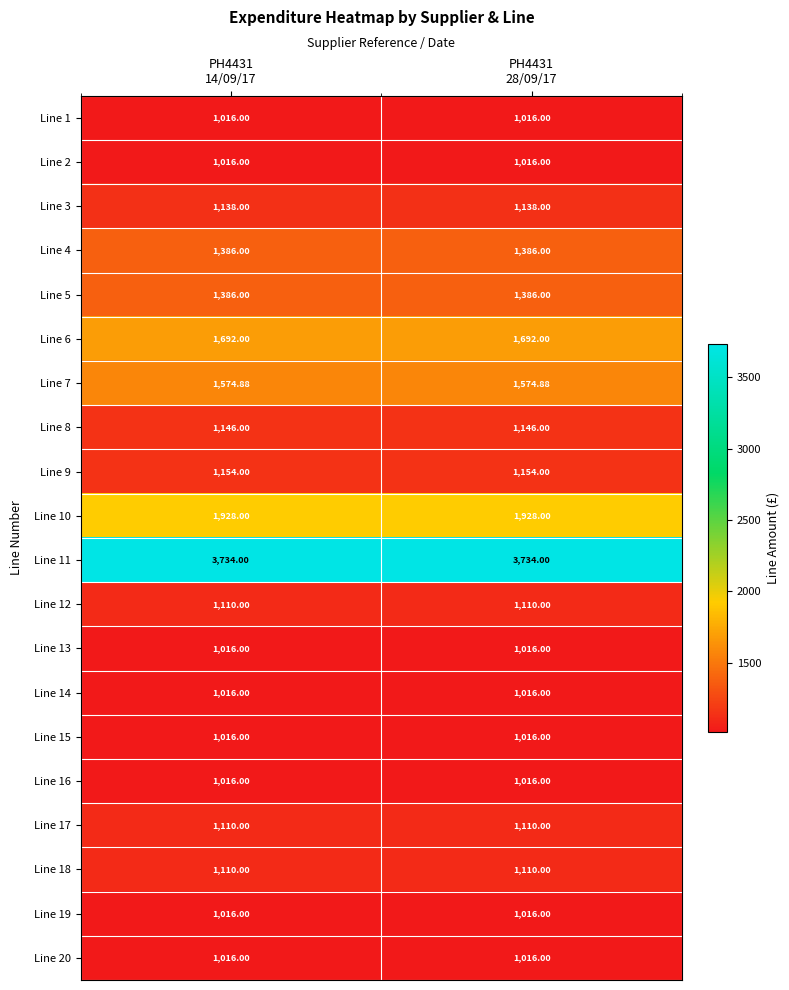

How many data points does each series have?

2